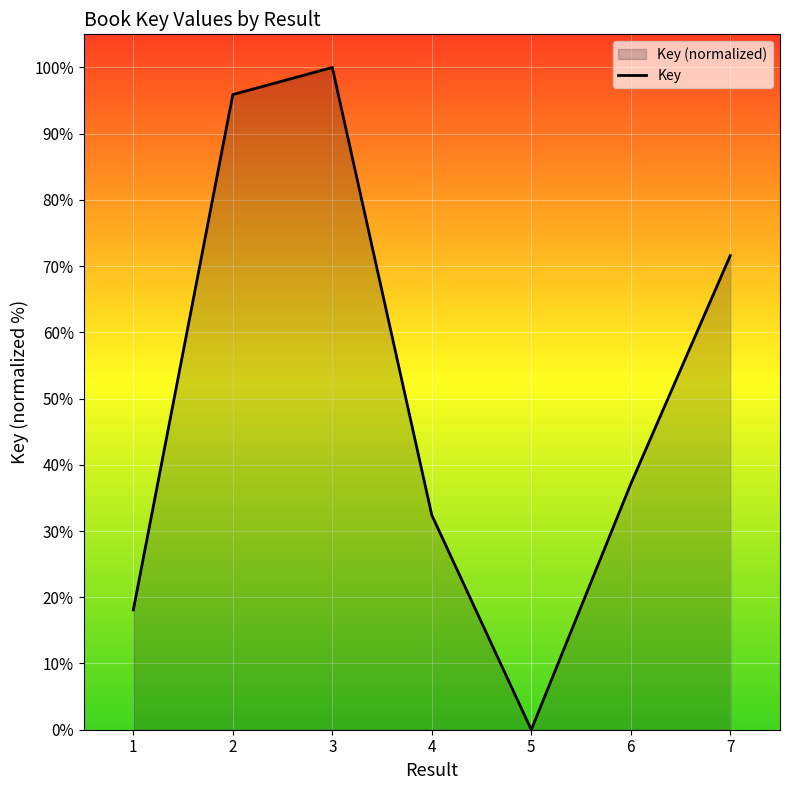

Does the chart display data point markers on the line(s)?

No